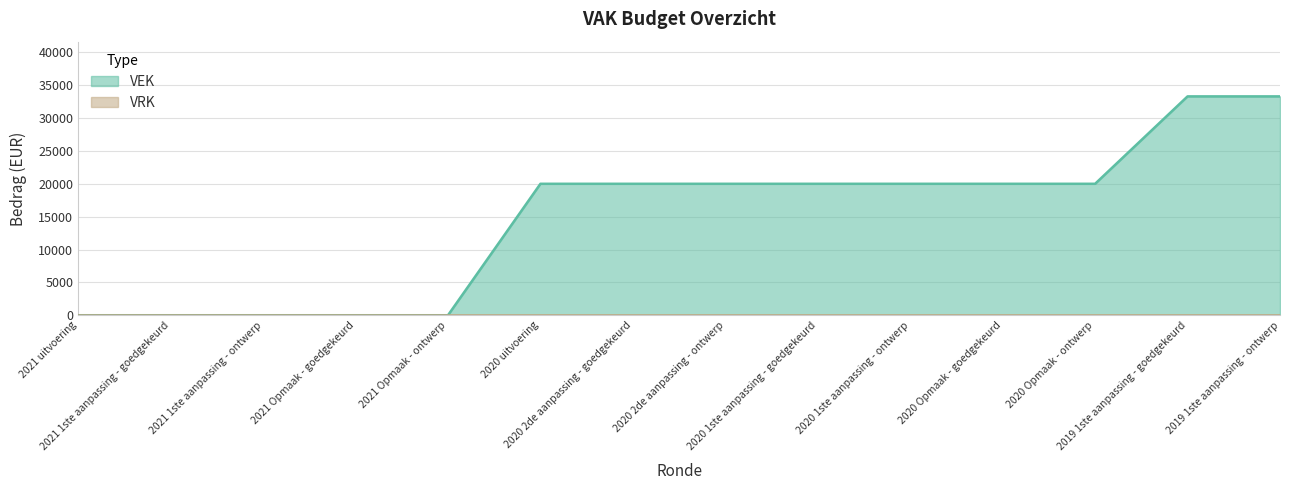

Which label corresponds to the smallest value in the chart?

2021 uitvoering